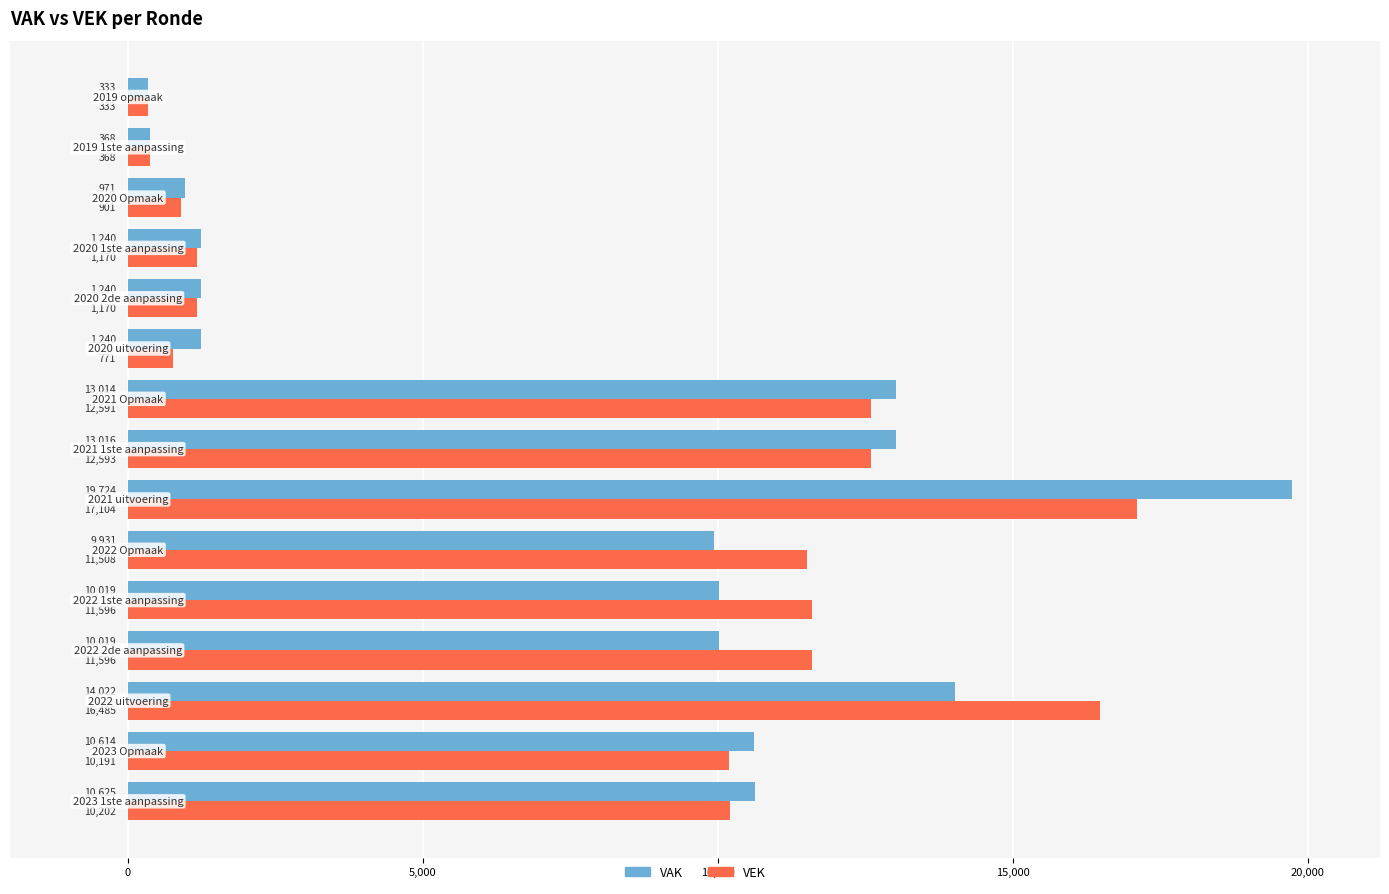

Which series has the widest spread of values?

VAK